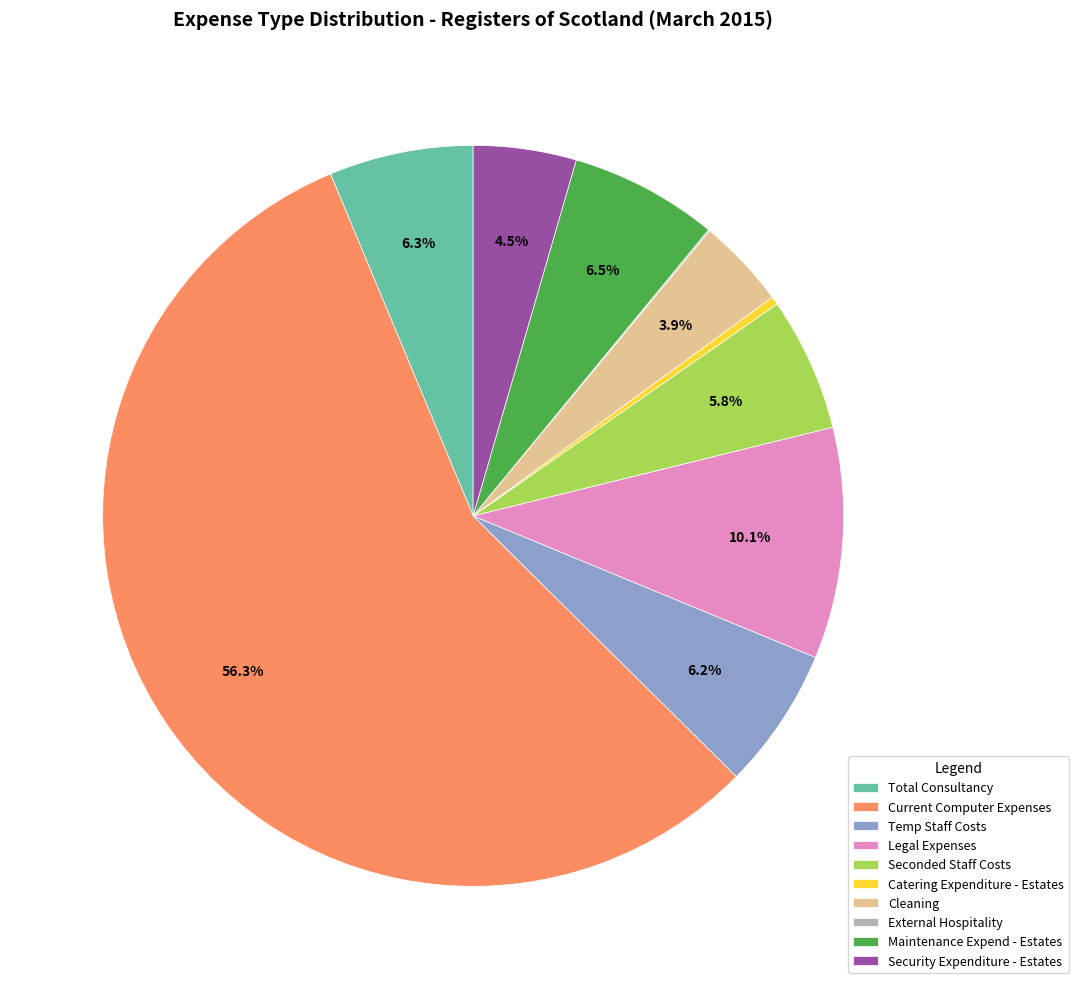

What is the ratio of the value at Temp Staff Costs to the value at Maintenance Expend - Estates?

1.0